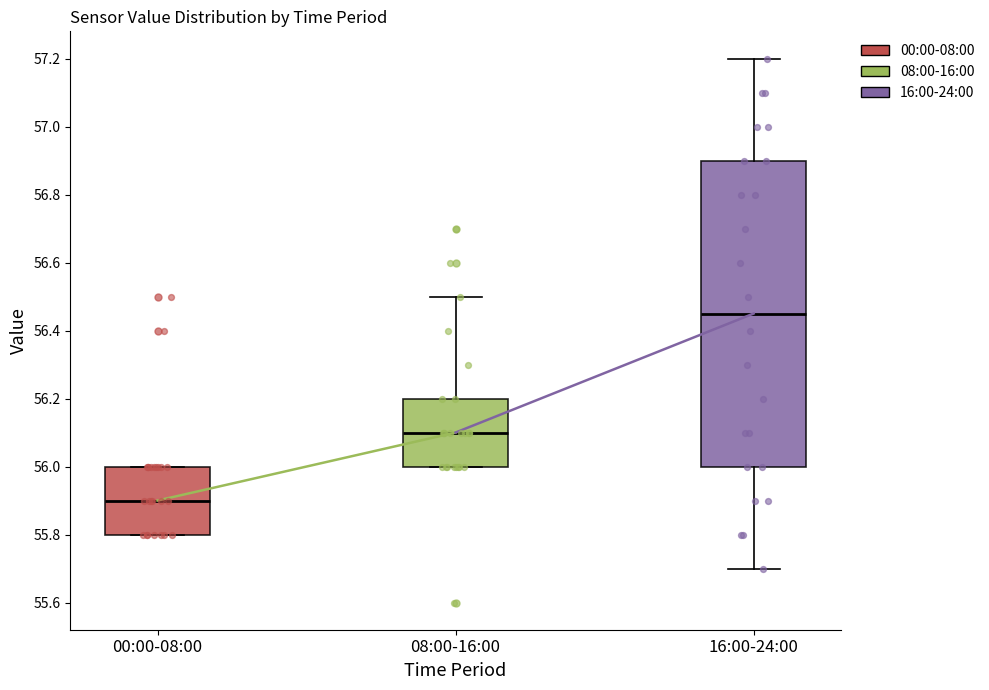

Where is the upper edge of the box for 00:00-08:00 on the y-axis? The values are not printed on the chart, so give them approximately, as read against the axis.

56.00